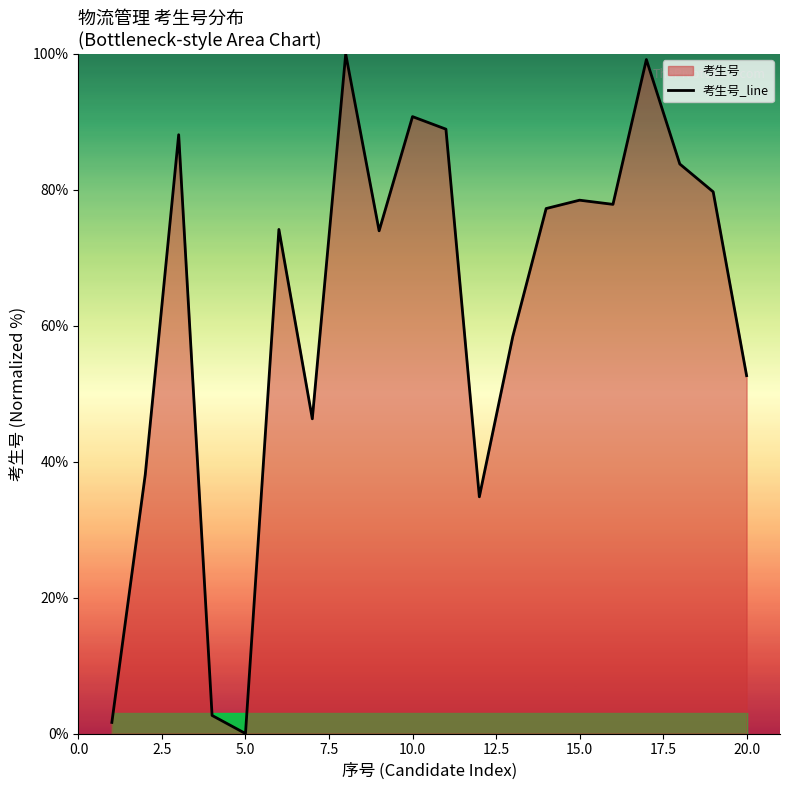

Reading left to right, list all the values displayed in this chart.

1.6	38.1	88.1	2.7	0.0	74.2	46.3	100.0	74.0	90.8	88.9	34.8	58.4	77.3	78.5	77.9	99.2	83.8	79.7	52.7